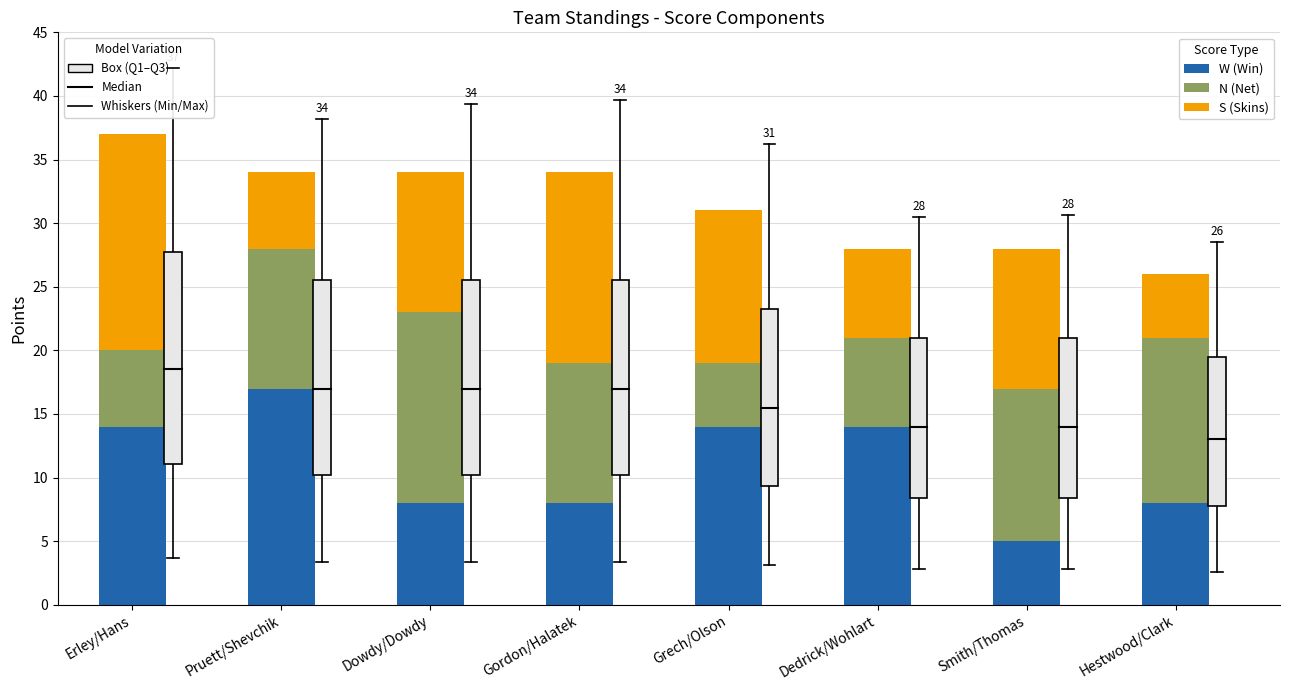

What is the total value across all series at Dowdy/Dowdy?

34